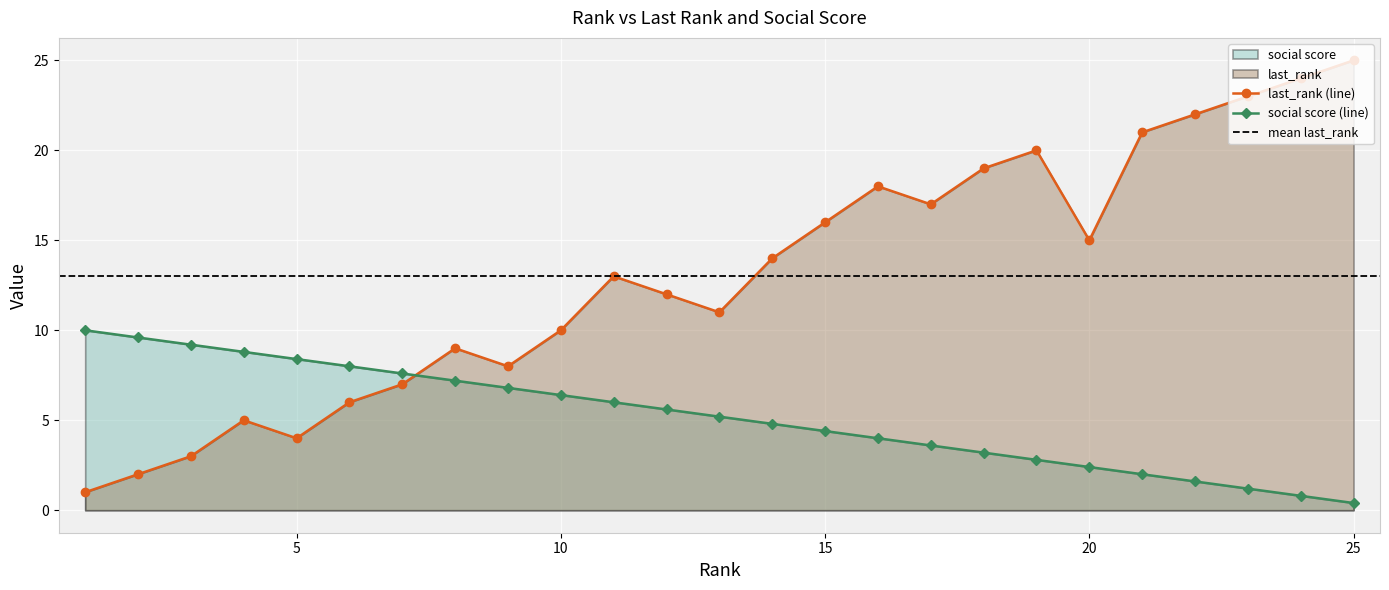

Count the number of categories in the chart.

25